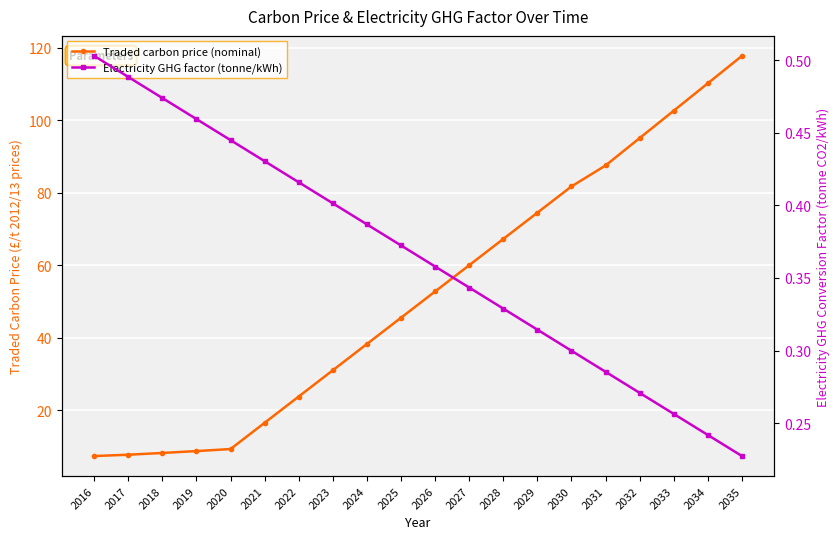

At which label does Traded carbon price (nominal) reach its minimum?

2016